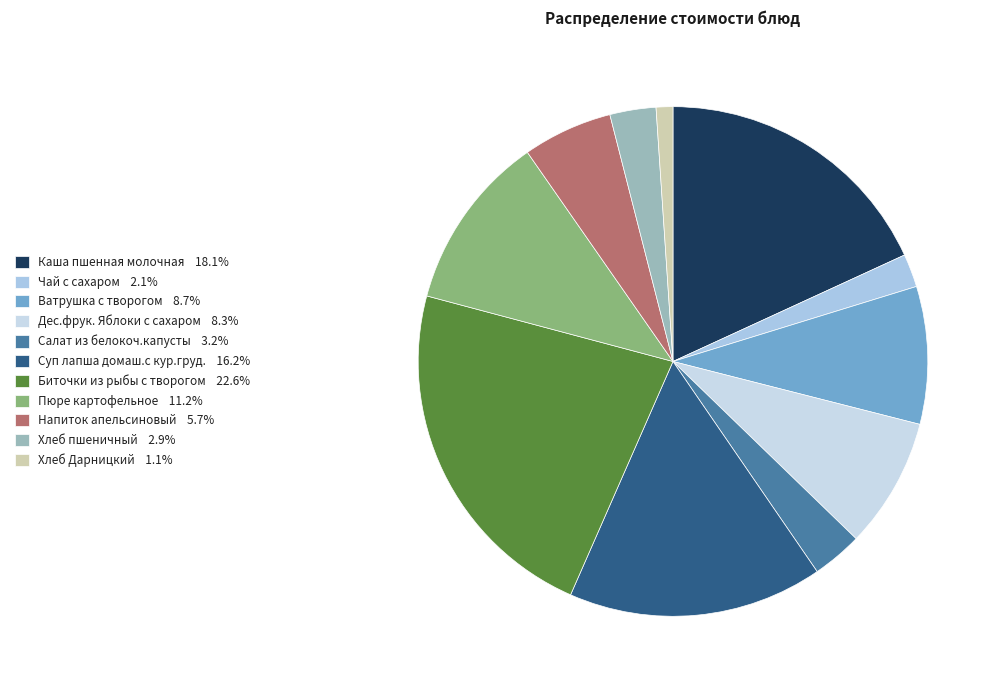

What percentage is the Хлеб пшеничный slice, to the nearest percent?

3%